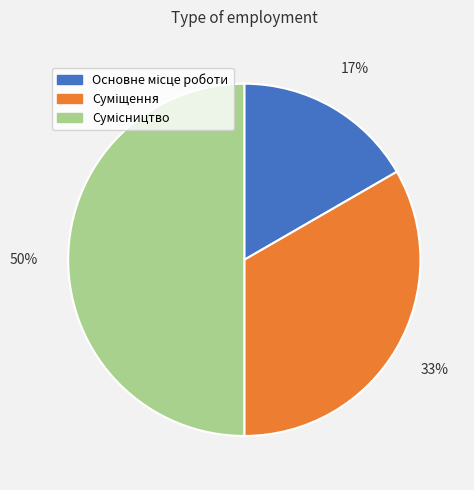

To the nearest percent, what is the difference between the largest and smallest slice percentages?

33%